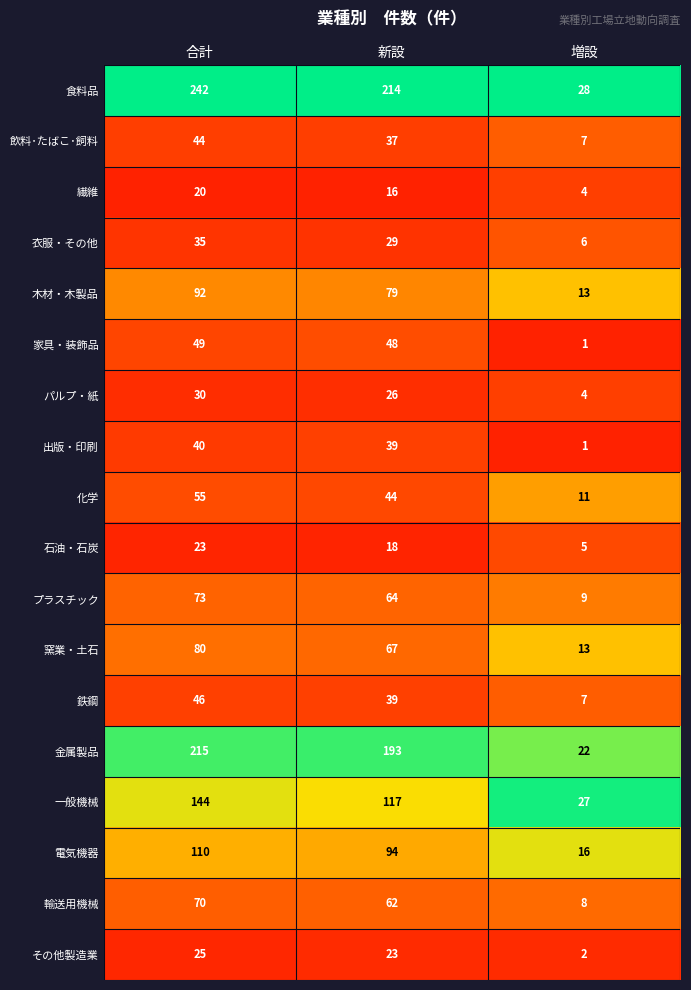

Which series has the largest total across all categories?

食料品